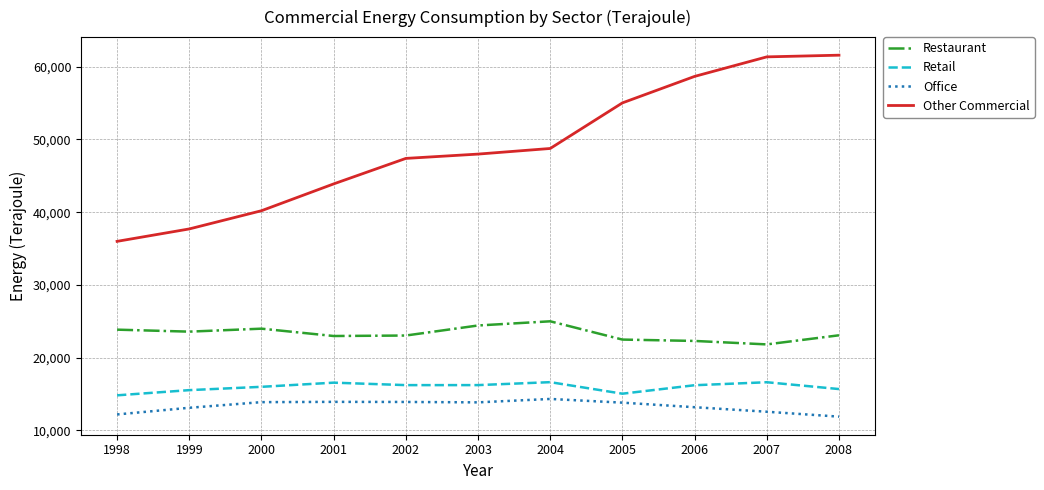

What is the difference between the Restaurant values at 2003 and 2002?

1380